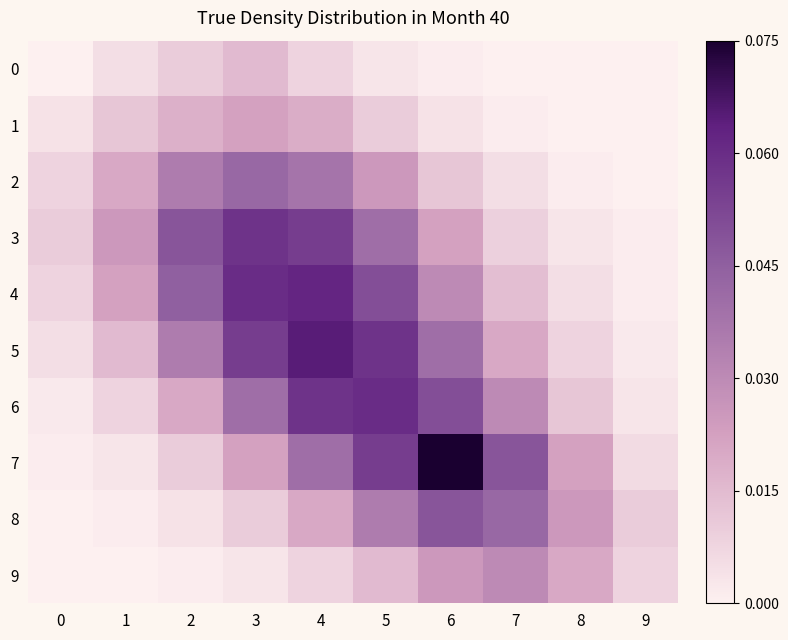

Reading right to left, what are all the values shown in this chart?

0: 9=0.0	8=0.0	7=0.0	6=0.0	5=0.0	4=0.0	3=0.0	2=0.0	1=0.0	0=0.0
1: 9=0.0	8=0.0	7=0.0	6=0.0	5=0.0	4=0.0	3=0.0	2=0.0	1=0.0	0=0.0
2: 9=0.0	8=0.0	7=0.0	6=0.0	5=0.0	4=0.0	3=0.0	2=0.0	1=0.0	0=0.0
3: 9=0.0	8=0.0	7=0.0	6=0.0	5=0.0	4=0.1	3=0.1	2=0.0	1=0.0	0=0.0
4: 9=0.0	8=0.0	7=0.0	6=0.0	5=0.1	4=0.1	3=0.1	2=0.0	1=0.0	0=0.0
5: 9=0.0	8=0.0	7=0.0	6=0.0	5=0.1	4=0.1	3=0.1	2=0.0	1=0.0	0=0.0
6: 9=0.0	8=0.0	7=0.0	6=0.1	5=0.1	4=0.1	3=0.0	2=0.0	1=0.0	0=0.0
7: 9=0.0	8=0.0	7=0.0	6=0.1	5=0.1	4=0.0	3=0.0	2=0.0	1=0.0	0=0.0
8: 9=0.0	8=0.0	7=0.0	6=0.0	5=0.0	4=0.0	3=0.0	2=0.0	1=0.0	0=0.0
9: 9=0.0	8=0.0	7=0.0	6=0.0	5=0.0	4=0.0	3=0.0	2=0.0	1=0.0	0=0.0